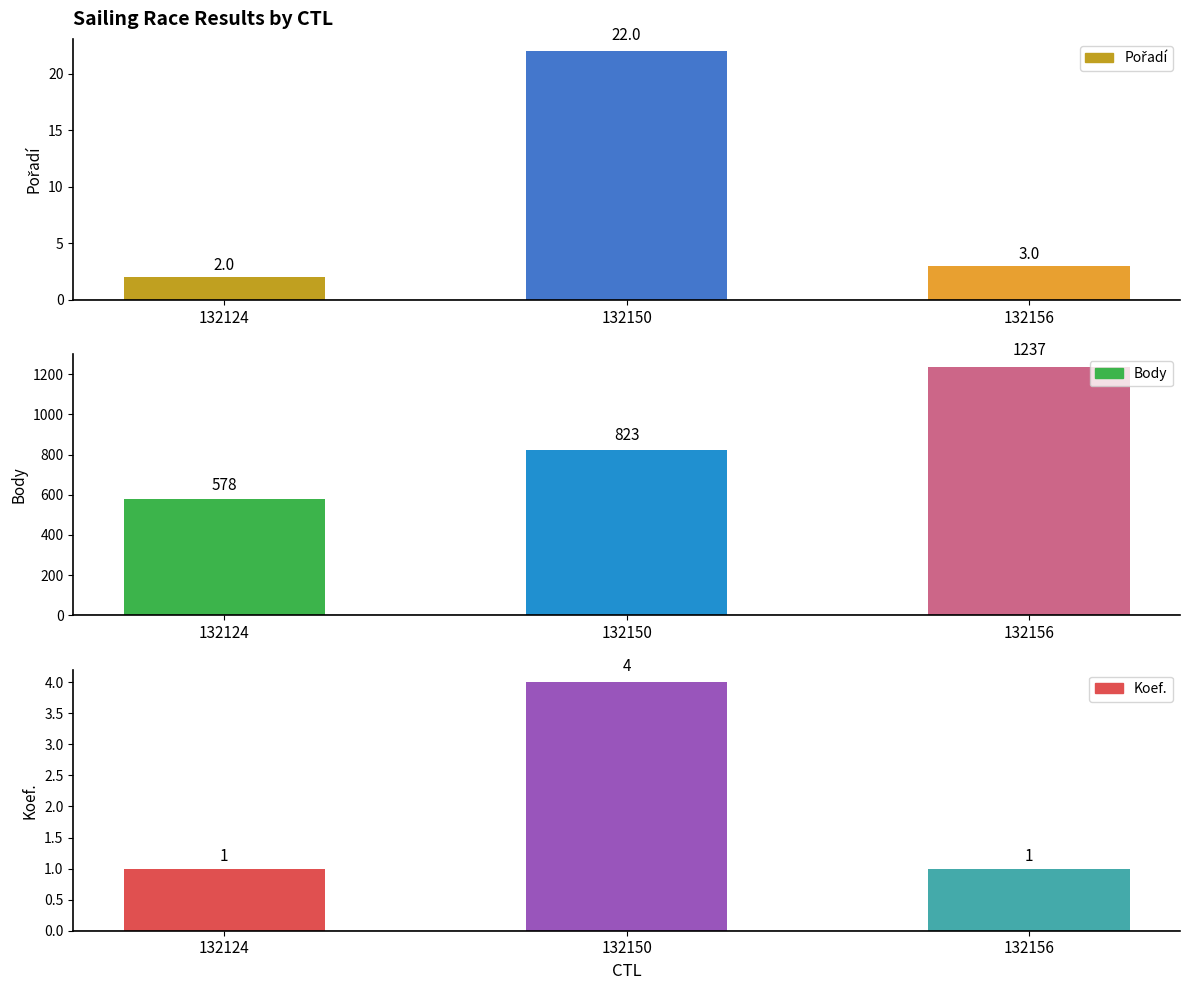

How many Koef. values are between 1 and 4?

3